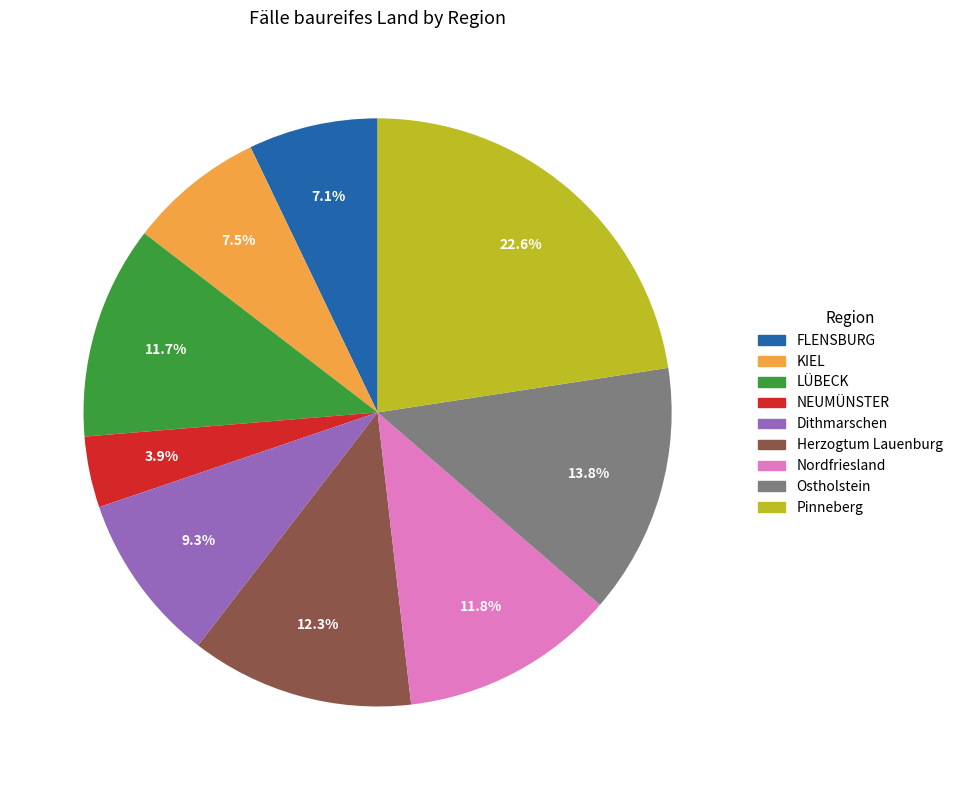

Which has a higher value, Pinneberg or KIEL?

Pinneberg